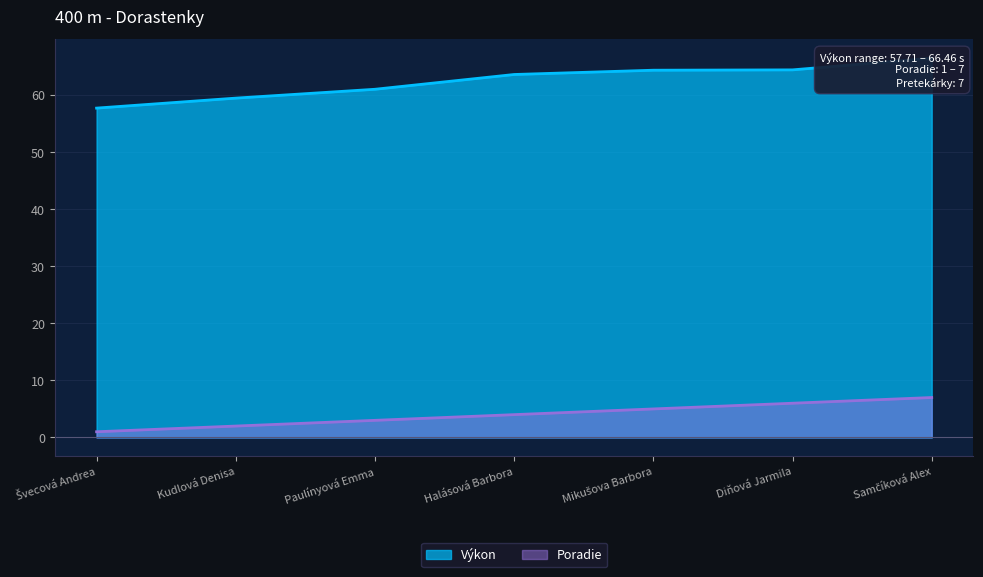

True or false: Výkon has more than 0 points higher than both neighbors.

False